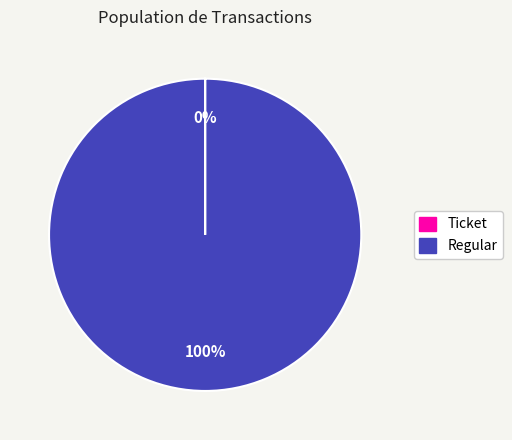

Is Regular the majority of the pie?

Yes